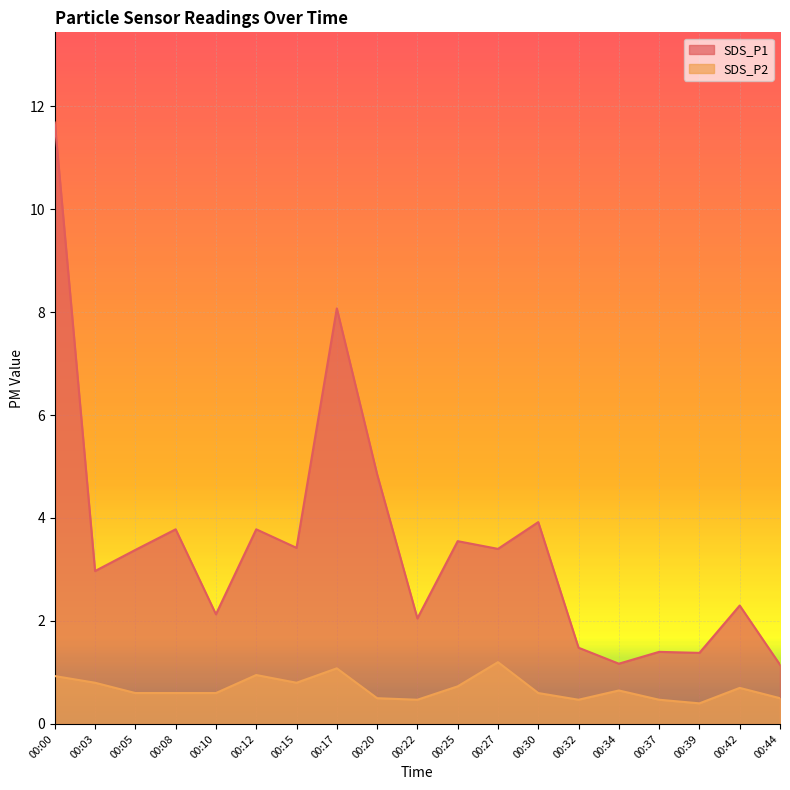

What is the average value of the SDS_P1 series?

3.5